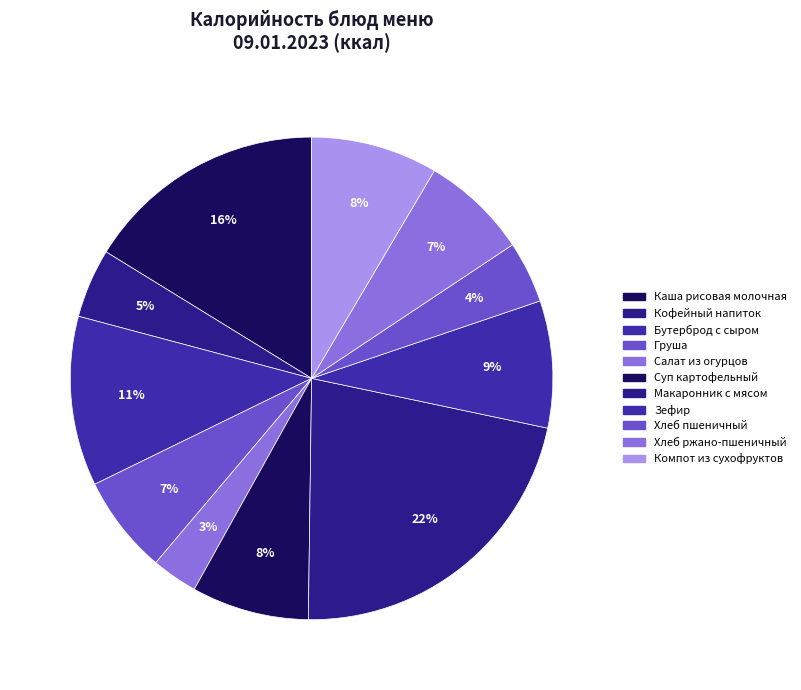

Rank the categories by value from highest to lowest.

Макаронник с мясом, Каша рисовая молочная, Бутерброд с сыром, Зефир, Компот из сухофруктов, Суп картофельный, Хлеб ржано-пшеничный, Груша, Кофейный напиток, Хлеб пшеничный, Салат из огурцов